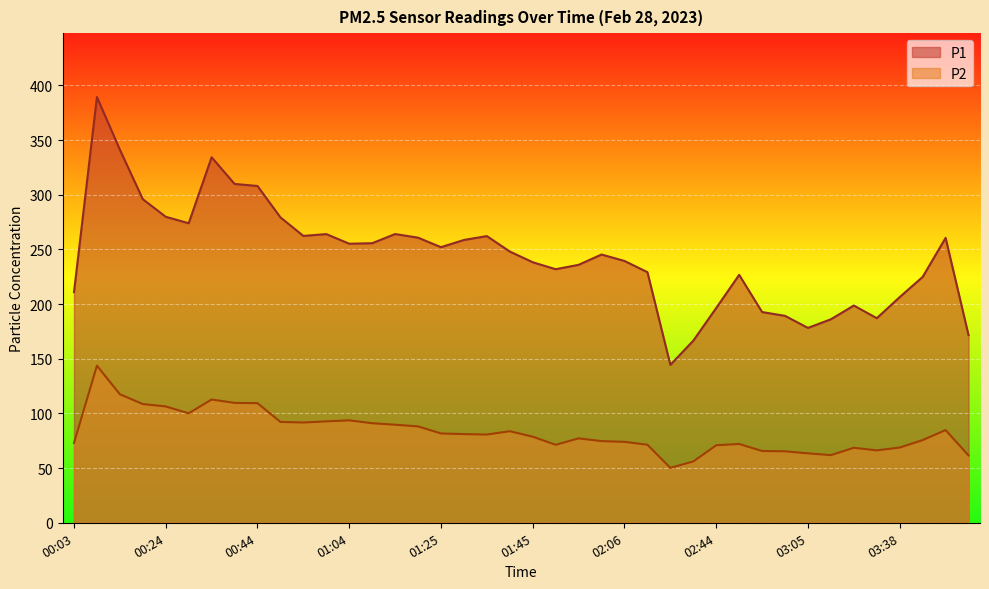

Is the value of P2 at 01:09 greater than the value of P1 at 01:40?

No